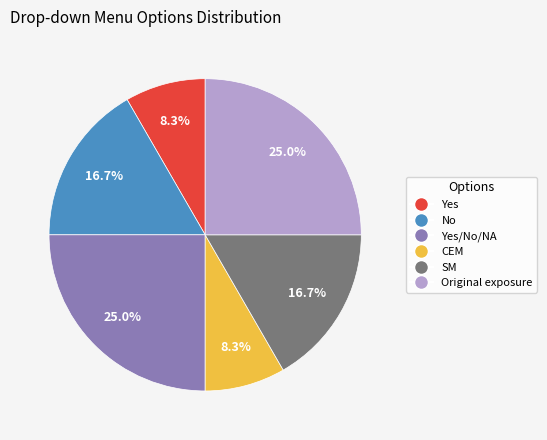

To the nearest percent, what is the difference between the largest and smallest slice percentages?

17%